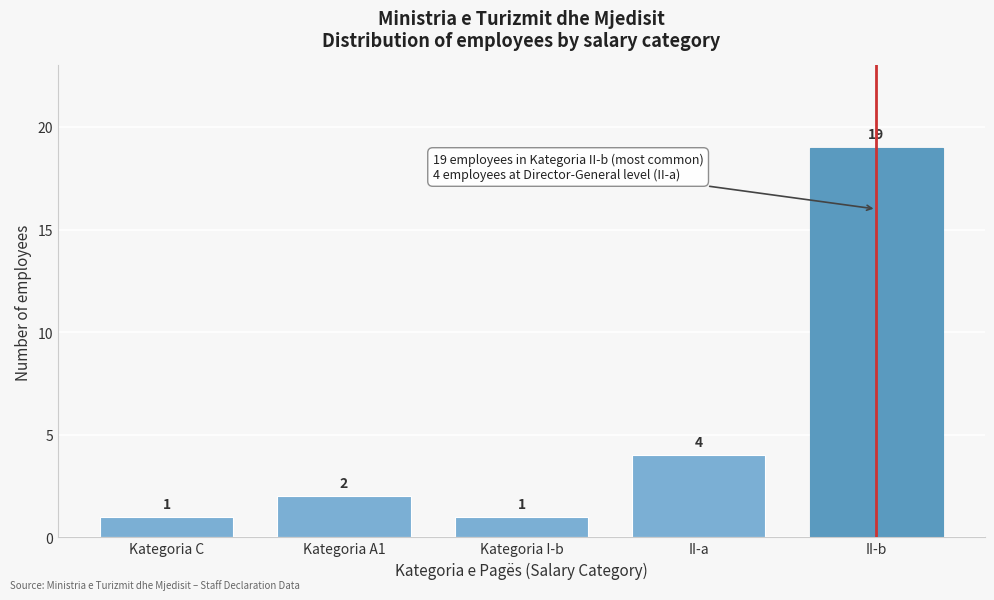

Reading right to left, list all the values displayed in this chart.

19	4	1	2	1